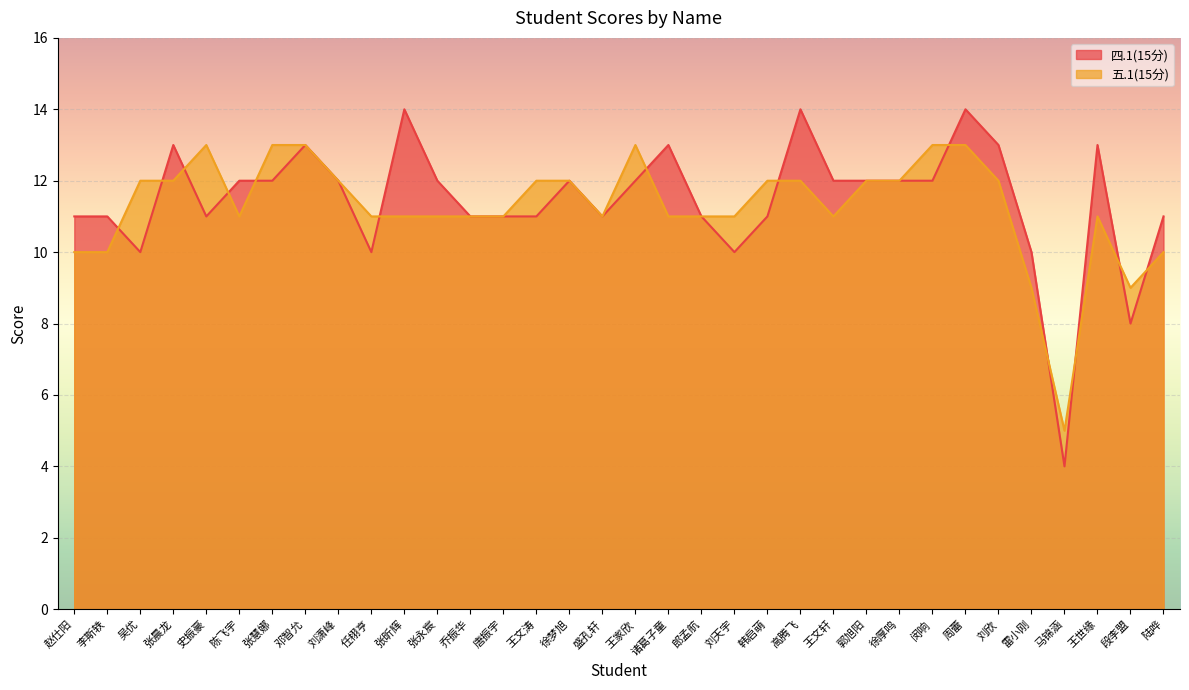

What is the sum of all 四.1(15分) values?

389